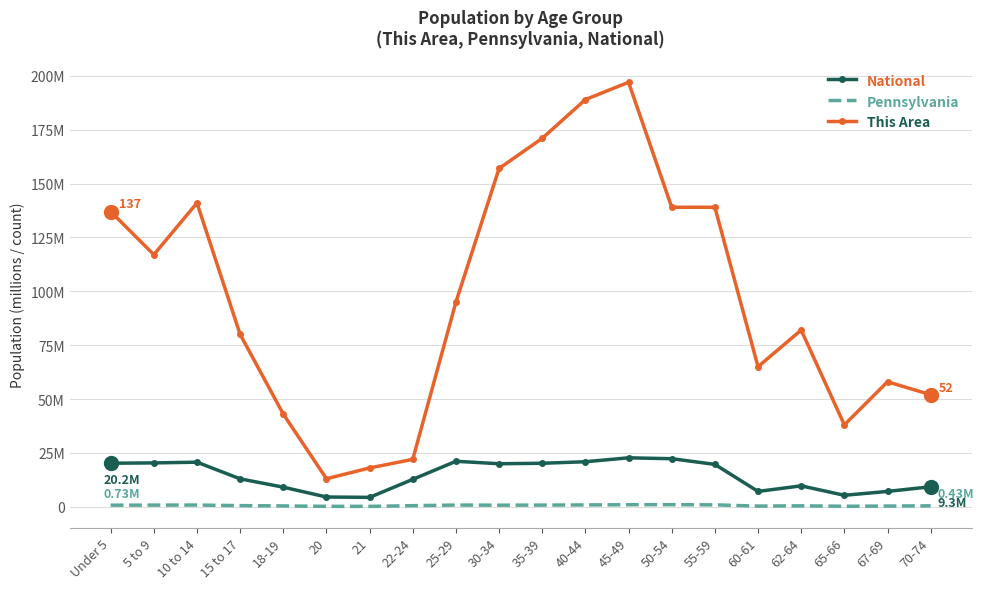

What is the spread (max minus min) of values at 15 to 17?

79.5